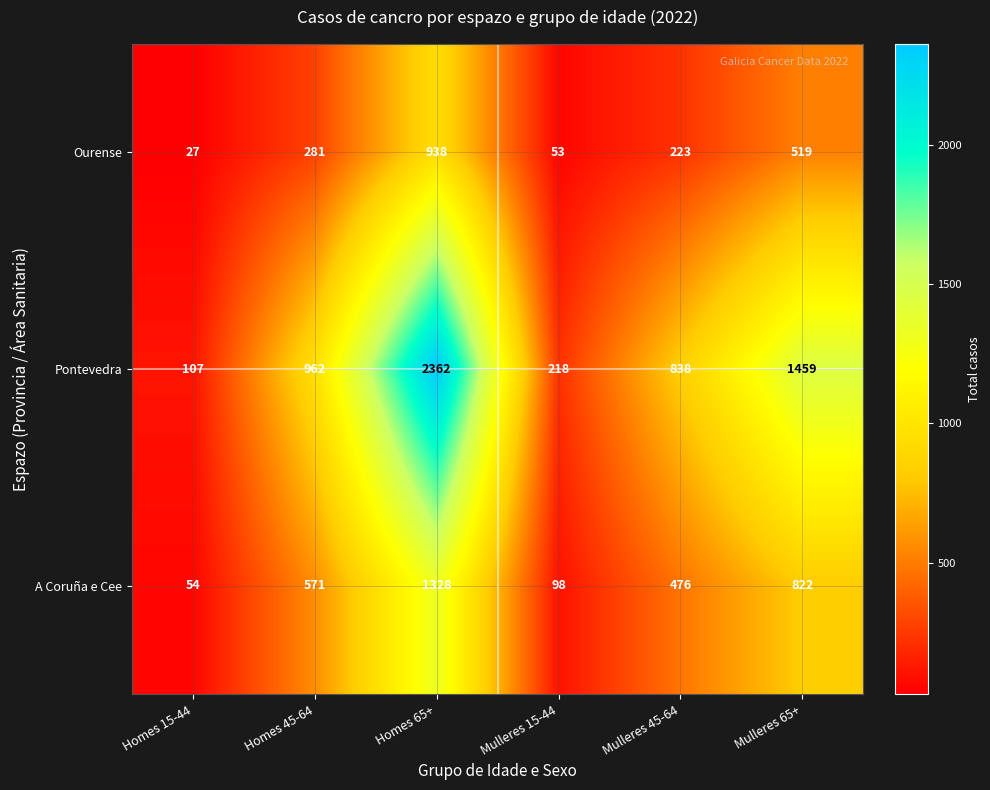

What is the difference between the second highest and second lowest values in the Pontevedra series?

1241